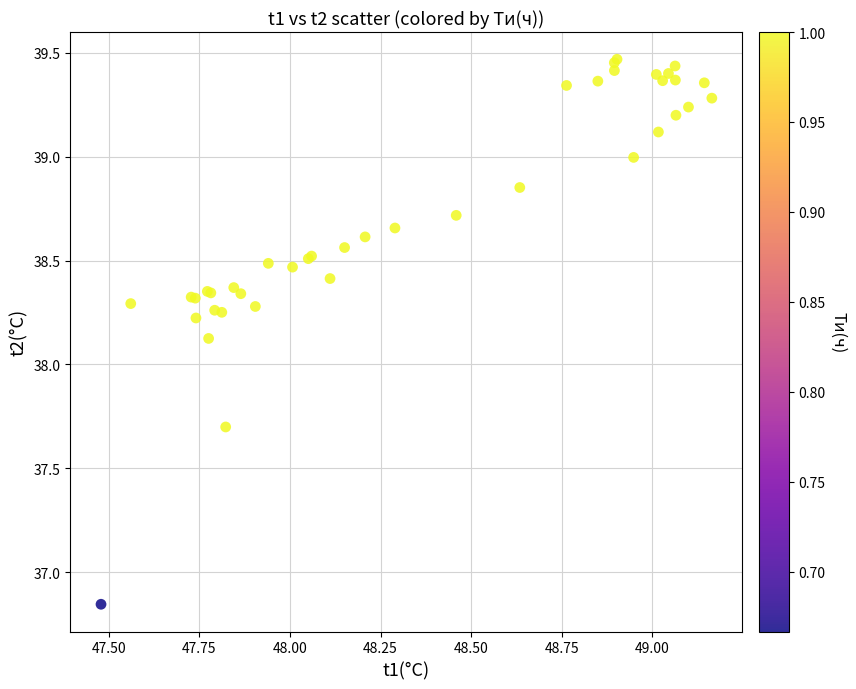

What Y value in the scatter plot is closest to 38?

38.1